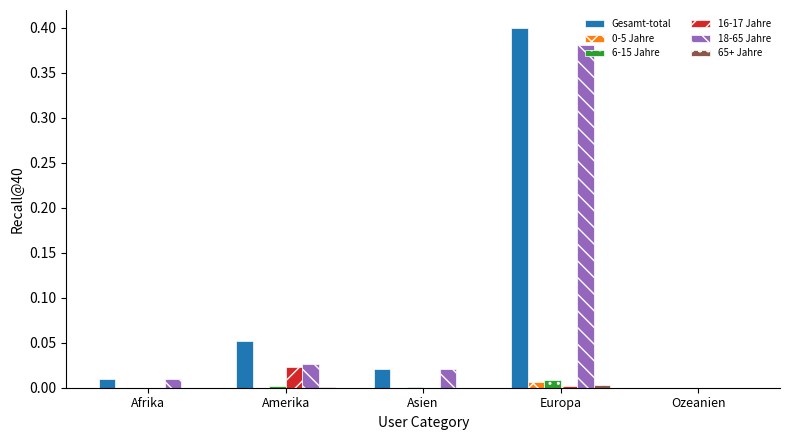

What is the sum of all Gesamt-total values?

0.5